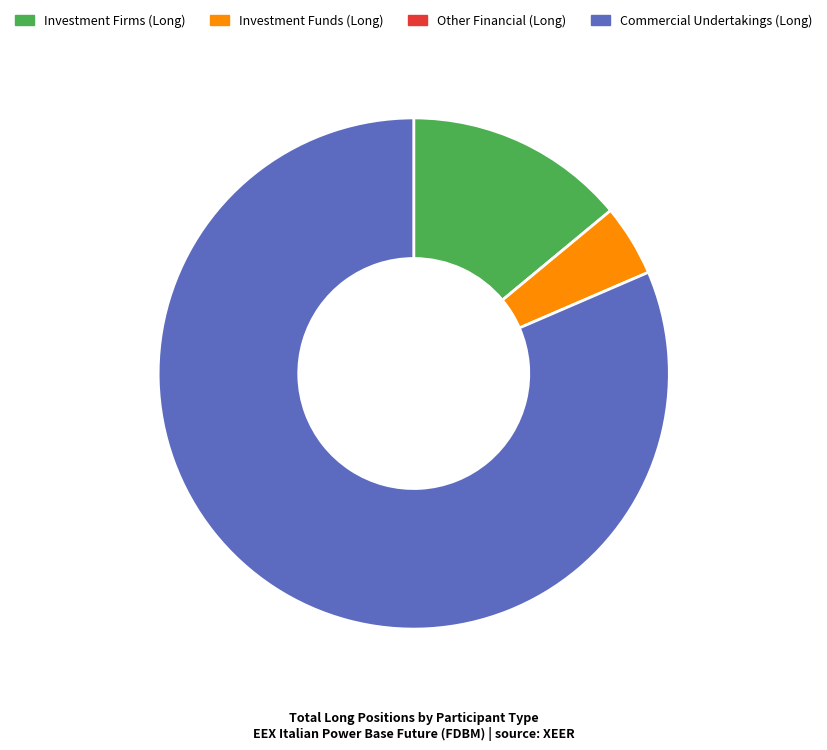

Count the number of slices in the pie.

3